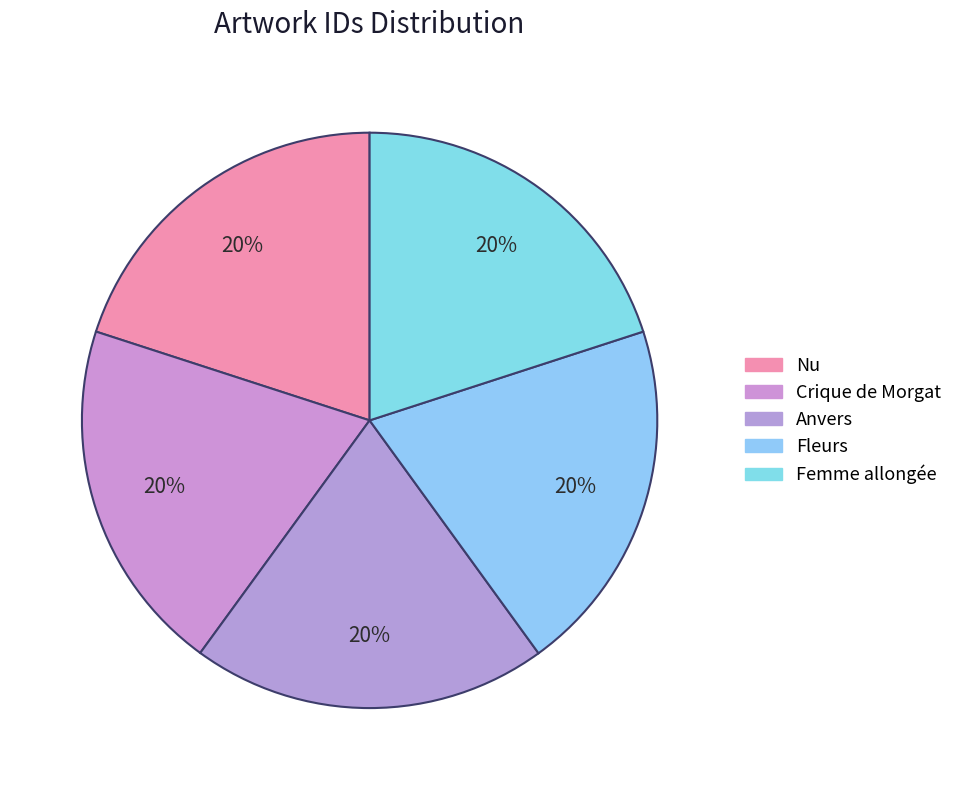

Approximately how many times larger is the value at Crique de Morgat compared to Anvers?

1.0